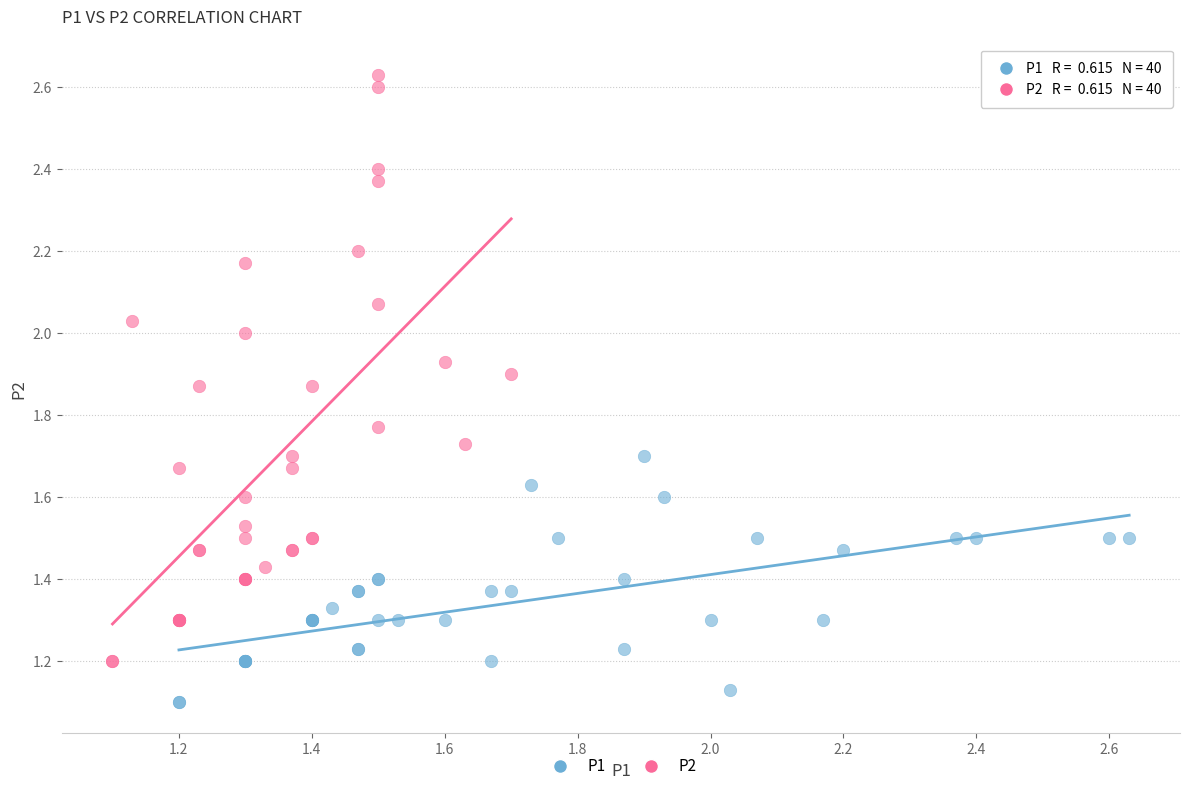

Which series has the widest spread of Y values?

P2